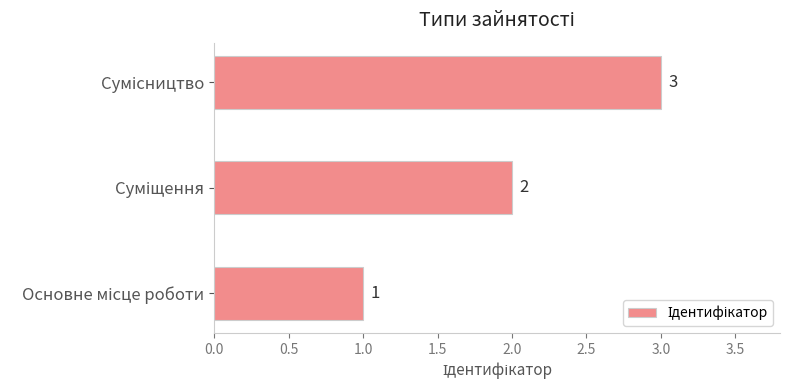

What is the sum of all values?

6